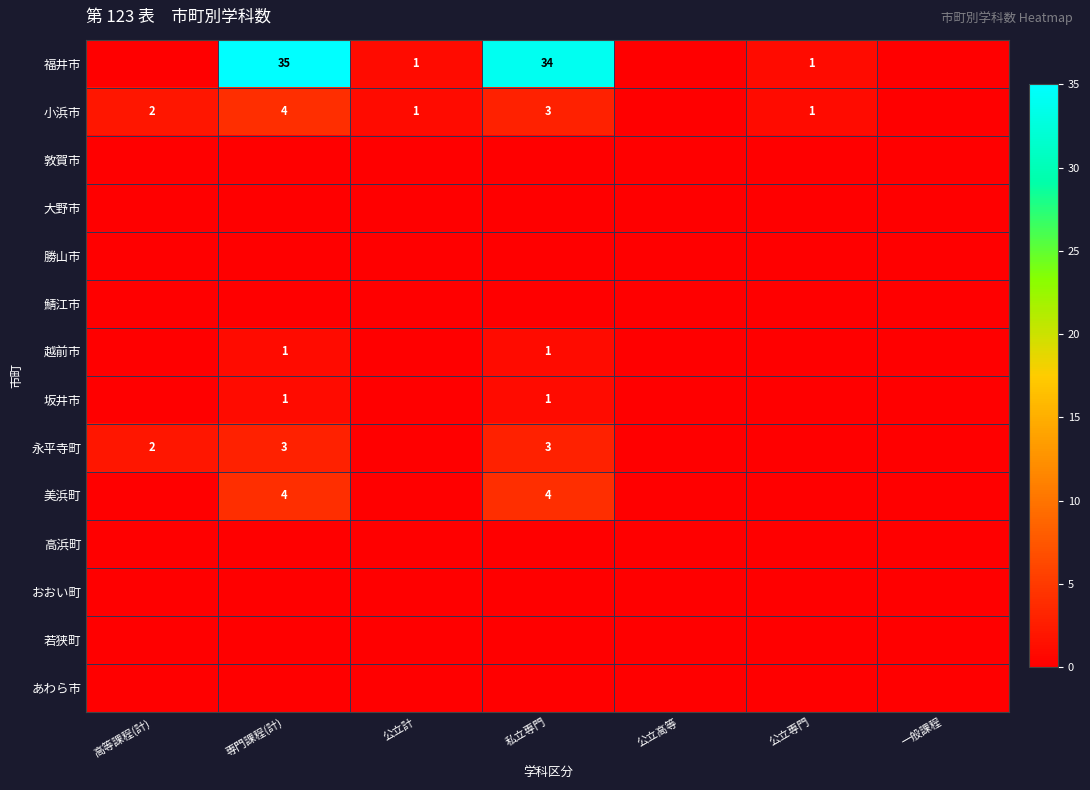

The 福井市 series shows 2 at 公立専門. True or false?

False